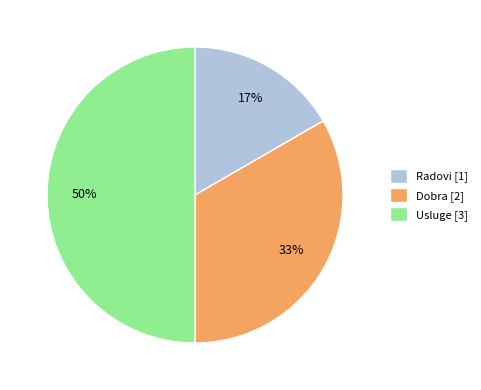

Does Dobra [2] represent more than half of the total?

No